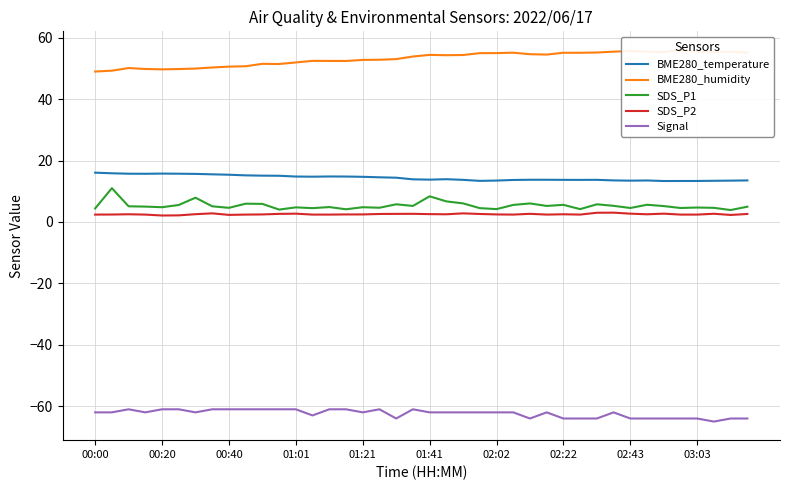

Which series has the largest total across all categories?

BME280_humidity